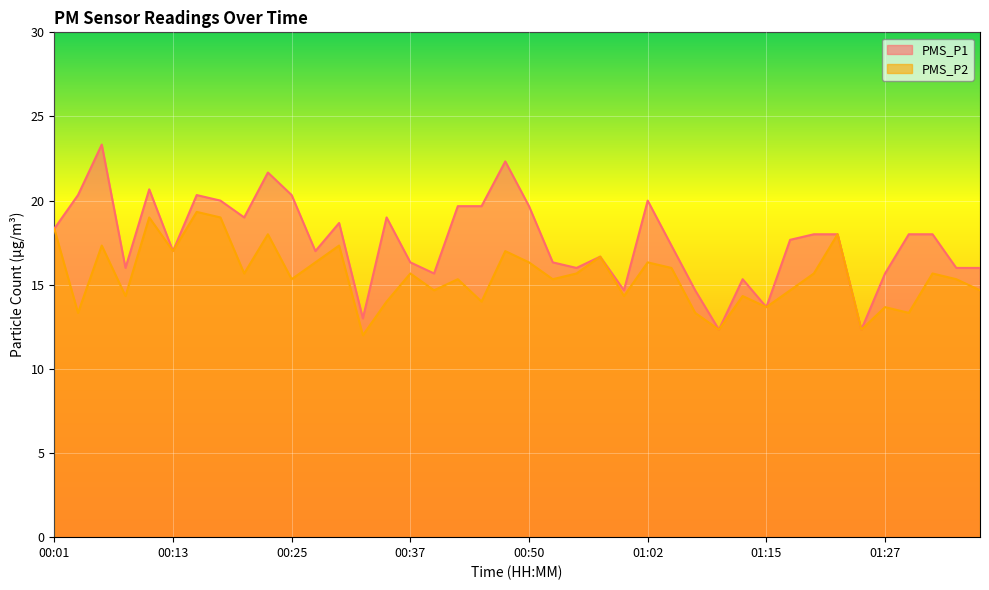

What is the minimum value shown in the chart?

12.0